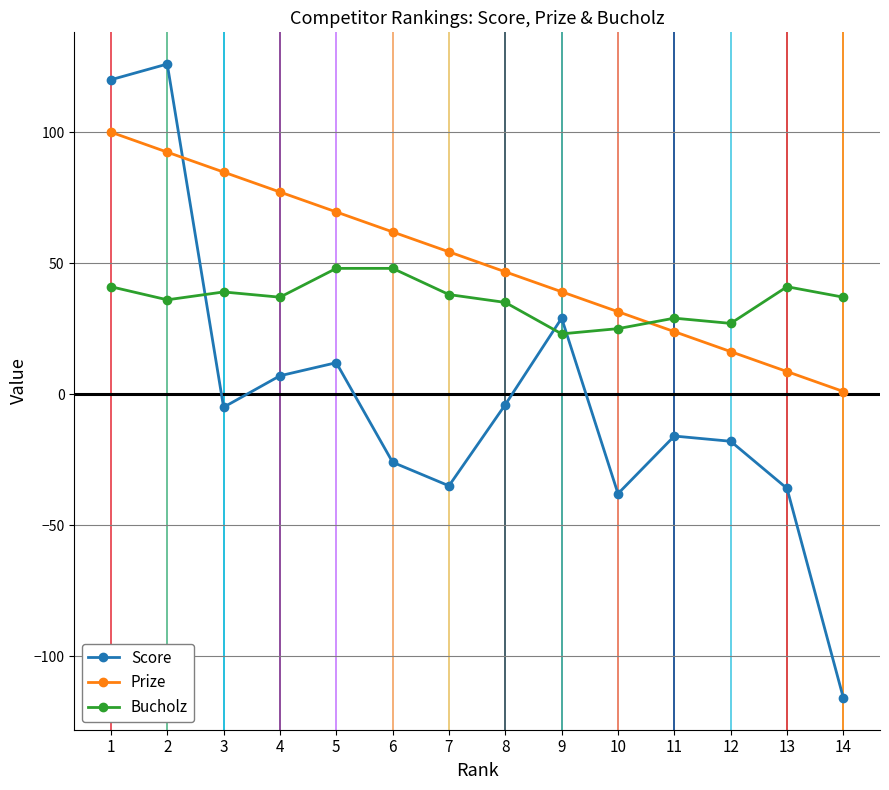

Which series changed the most between 8 and 14?

Score